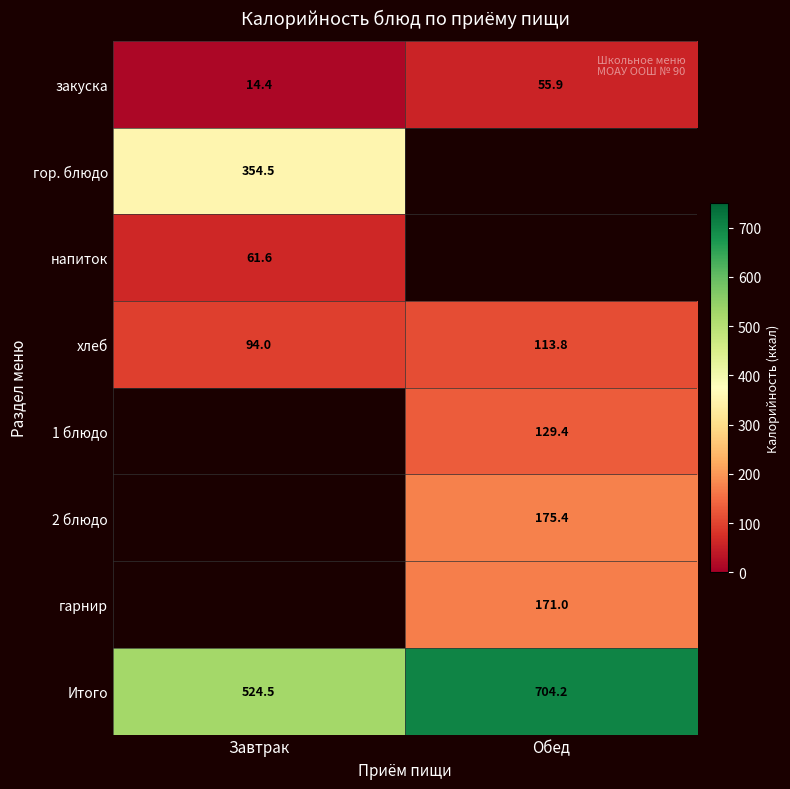

What is the highest value of the хлеб series?

113.8